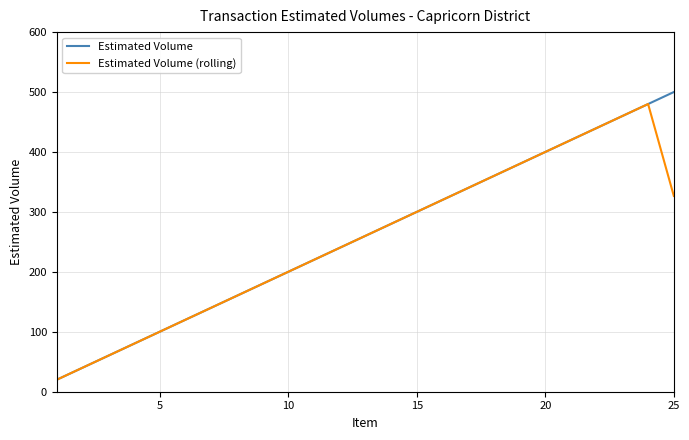

What is the highest value of the Estimated Volume (rolling) series?

480.0